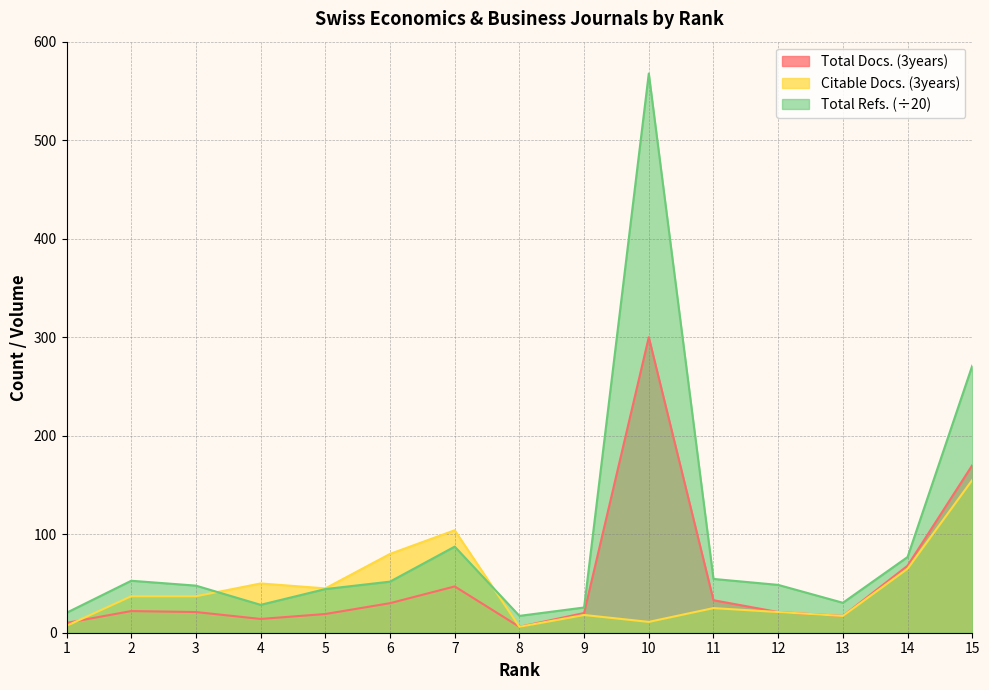

What is the difference between the second highest and second lowest values in the Total Refs. series?

250.8